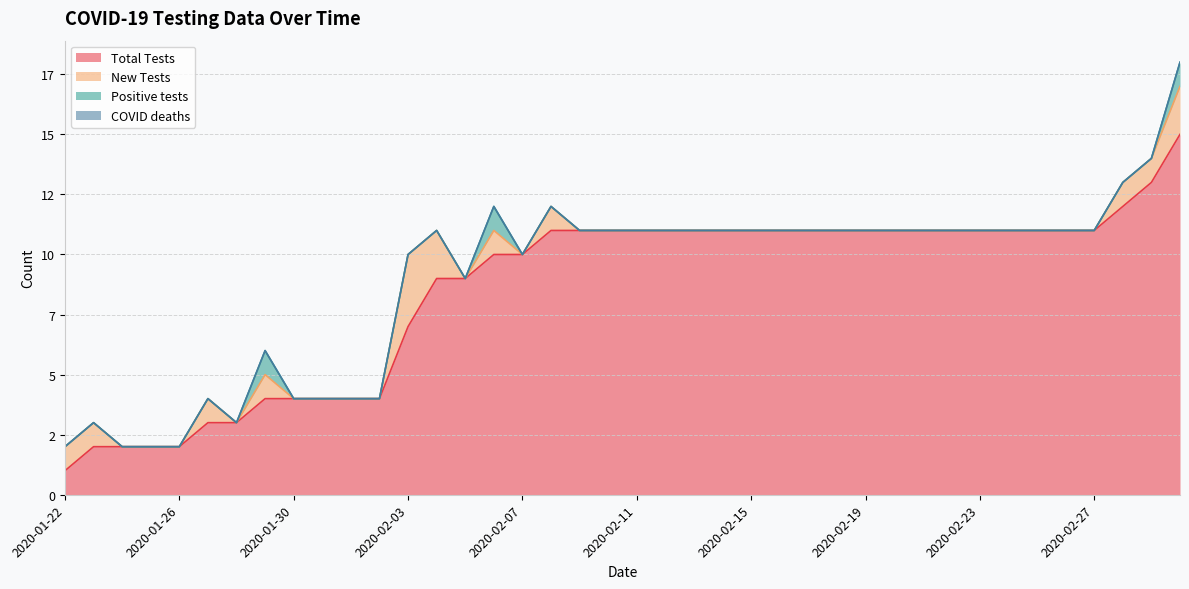

Where is Positive tests nearest to the value 0?

2020-01-22